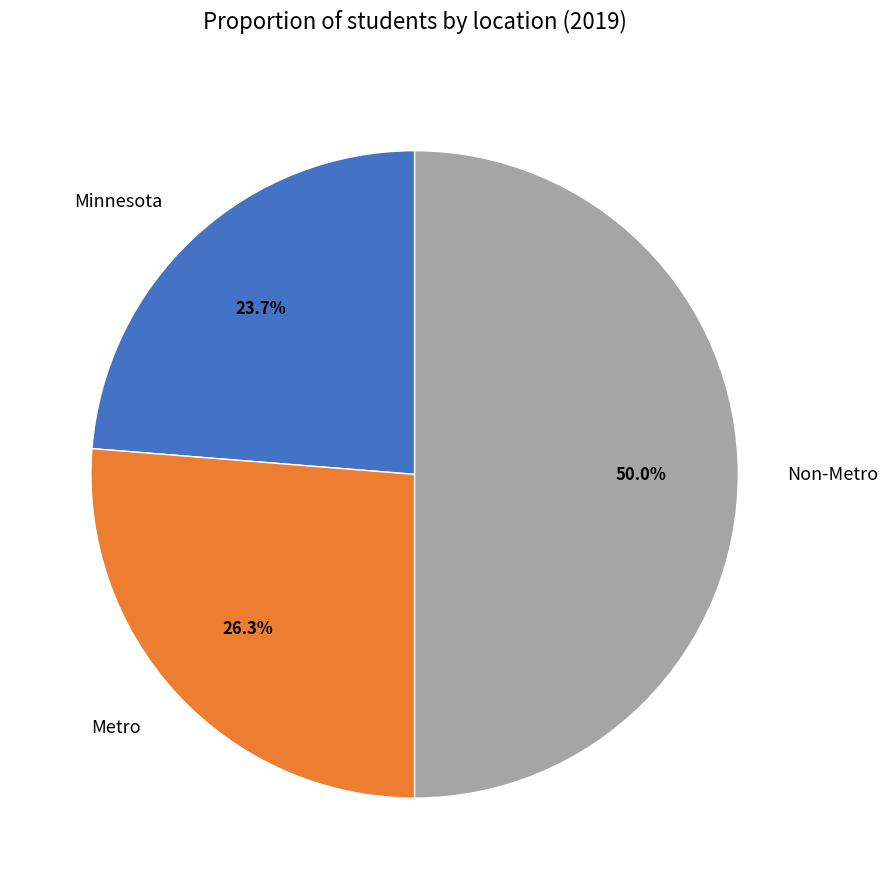

Between Metro and Non-Metro, which is larger?

Non-Metro